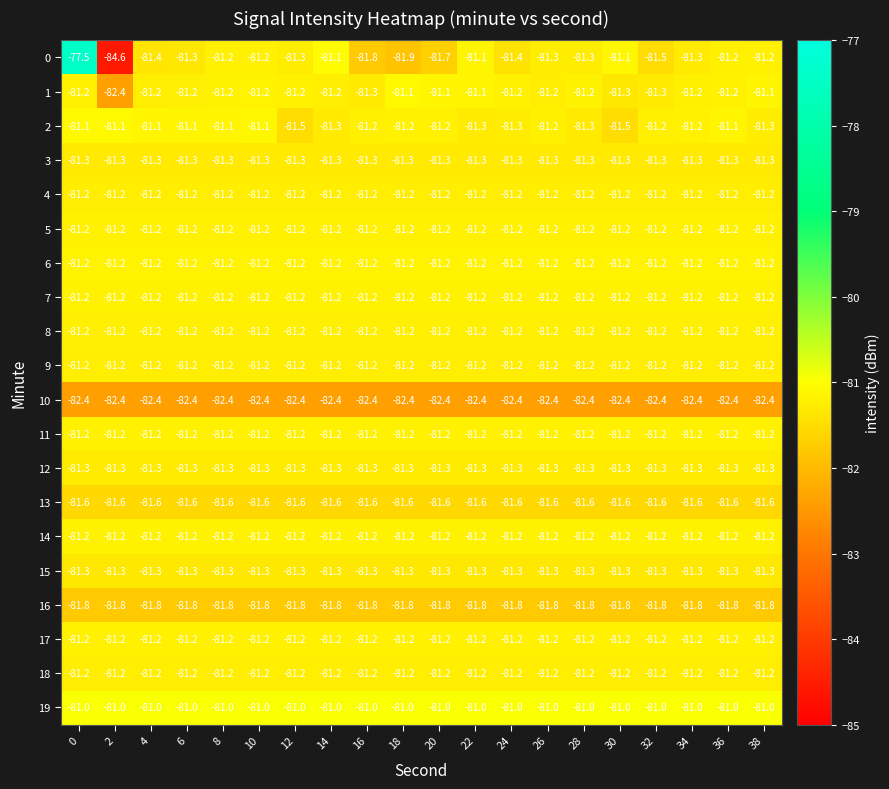

What is the highest value of the 19 series?

-81.0